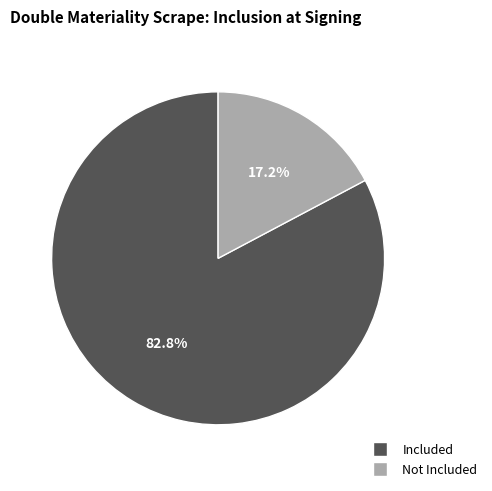

Does any single category account for the majority?

Yes